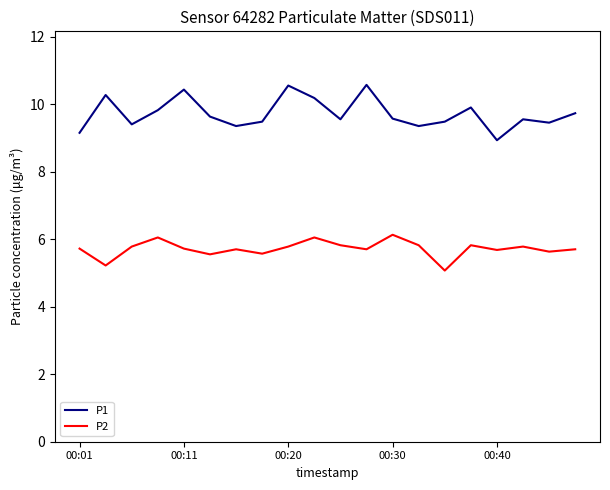

How many values in the P1 series are below 9?

1